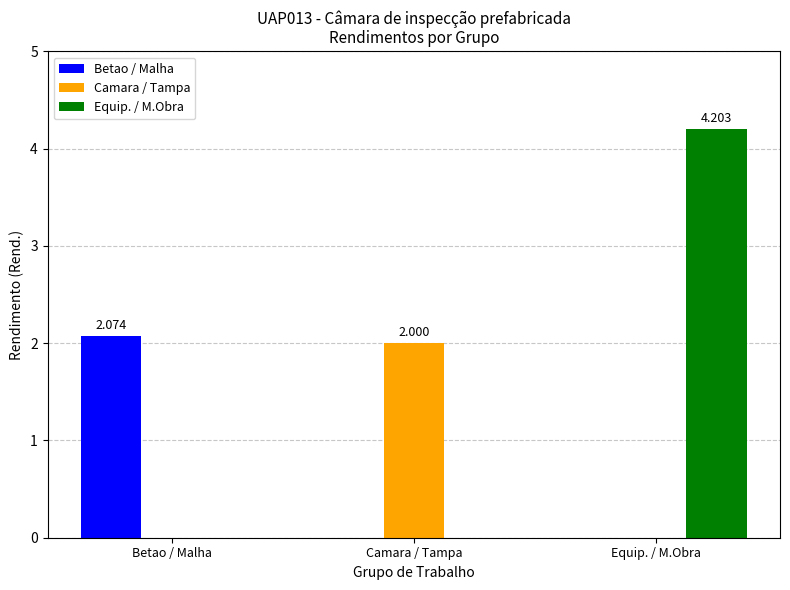

Is the value of Betao / Malha at Equip. / M.Obra greater than the value of Equip. / M.Obra at Equip. / M.Obra?

No